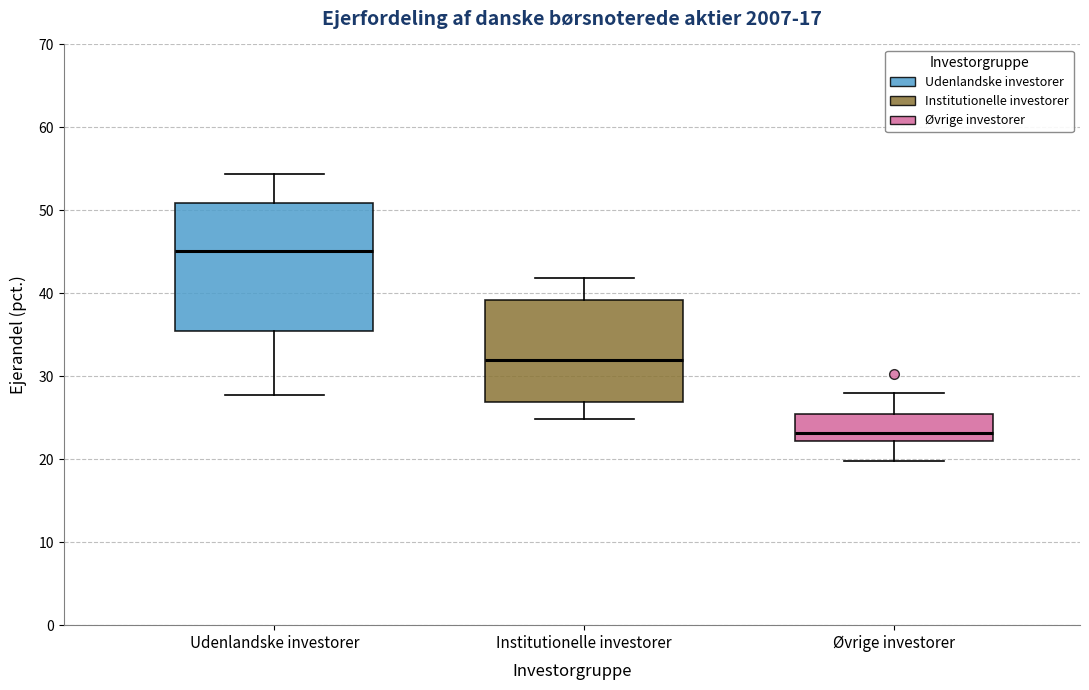

Reading left to right, transcribe this box plot: for each box, give where its median line is, the range the box spans, and where its two whiskers end, as read against the y-axis. The values are not printed on the chart, so give them approximately, as read against the axis.

Udenlandske investorer: median 45, box 36 to 51, whiskers 28 to 54
Institutionelle investorer: median 32, box 27 to 39, whiskers 25 to 42
Øvrige investorer: median 23, box 22 to 25, whiskers 20 to 28